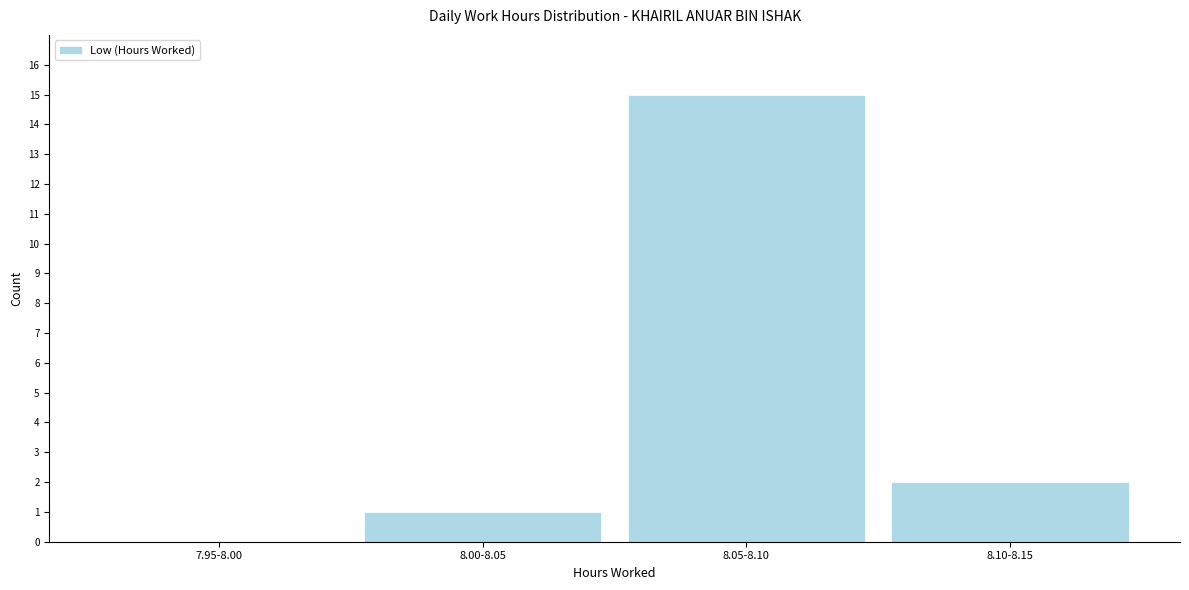

Reading left to right, transcribe all the data shown in this chart.

7.95-8.00=0	8.00-8.05=1	8.05-8.10=15	8.10-8.15=2